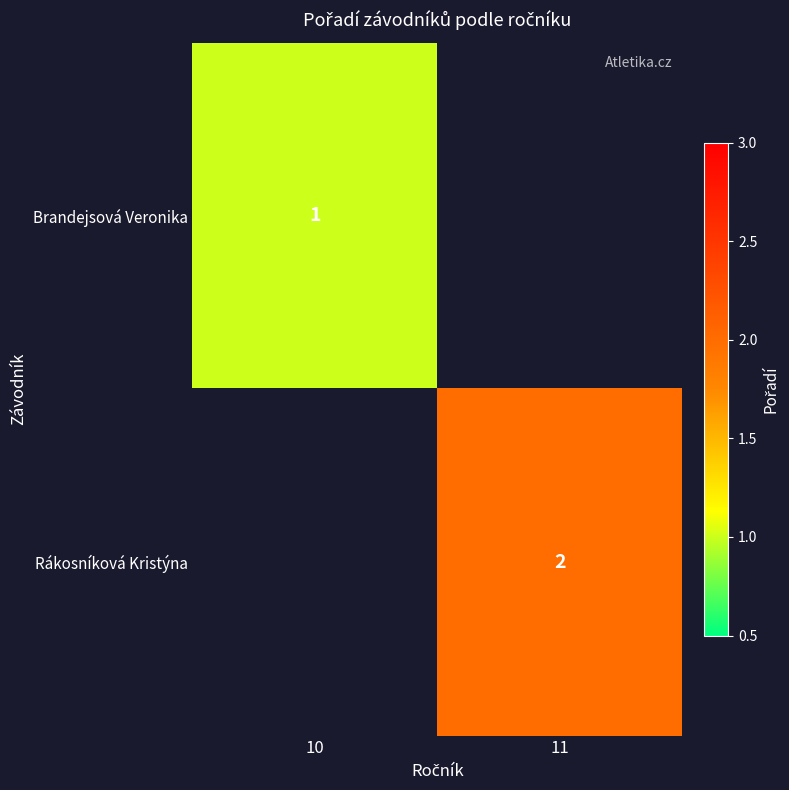

Is the value of Brandejsová Veronika at 10 greater than the value of Rákosníková Kristýna at 11?

No